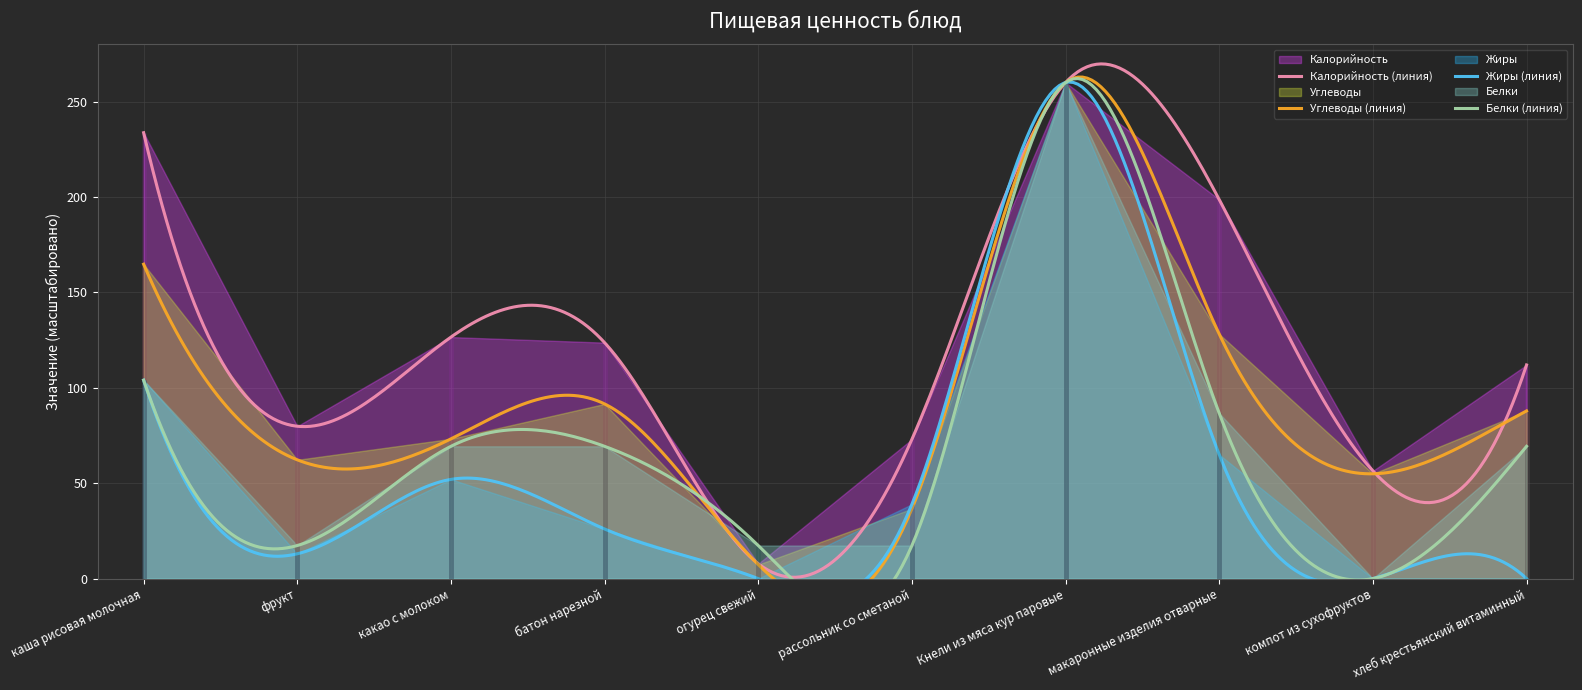

How many lines are shown in the chart?

4